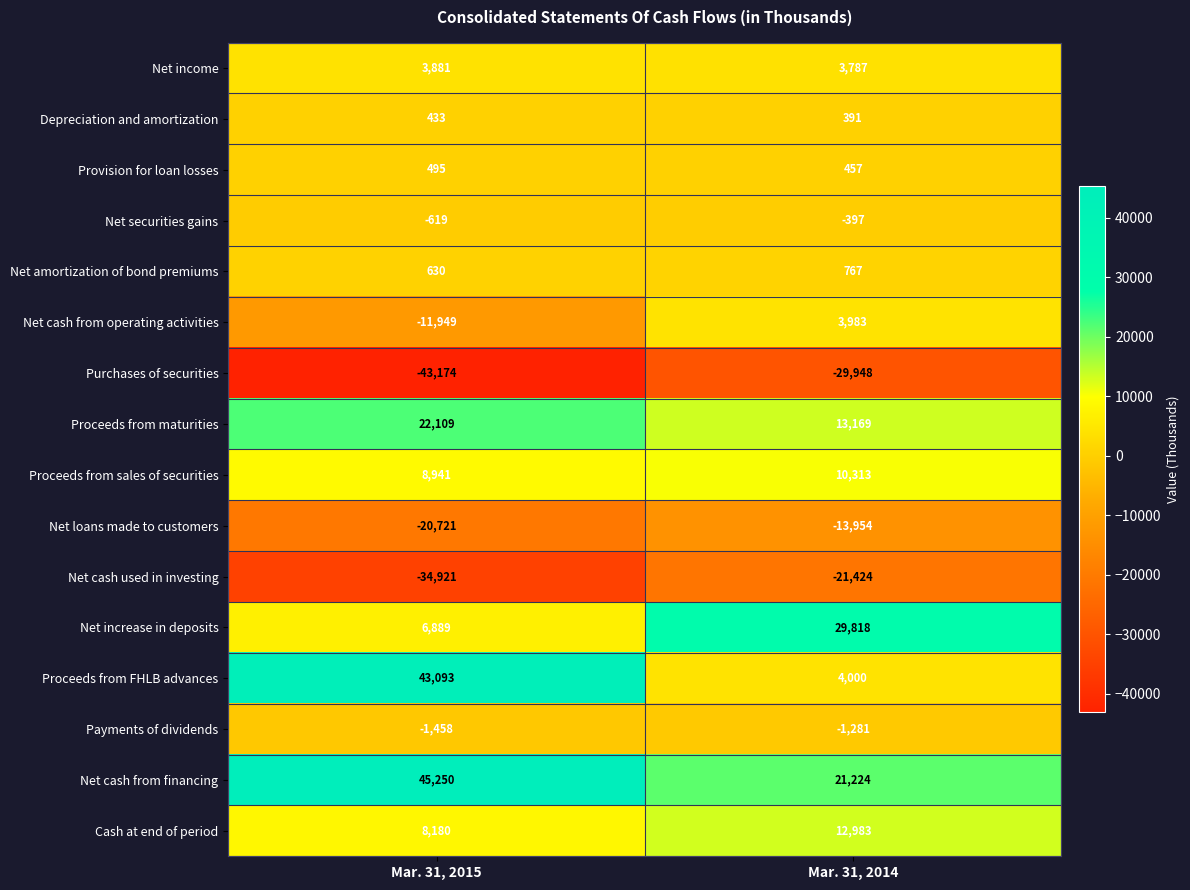

List the series in order of their peak value, highest first.

Net cash from financing, Proceeds from FHLB advances, Net increase in deposits, Proceeds from maturities, Cash at end of period, Proceeds from sales of securities, Net cash from operating activities, Net income, Net amortization of bond premiums, Provision for loan losses, Depreciation and amortization, Net securities gains, Payments of dividends, Net loans made to customers, Net cash used in investing, Purchases of securities